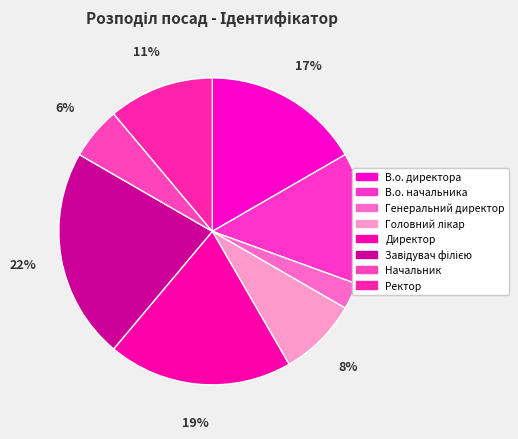

How much of the chart is everything except В.о. начальника?

86.1%